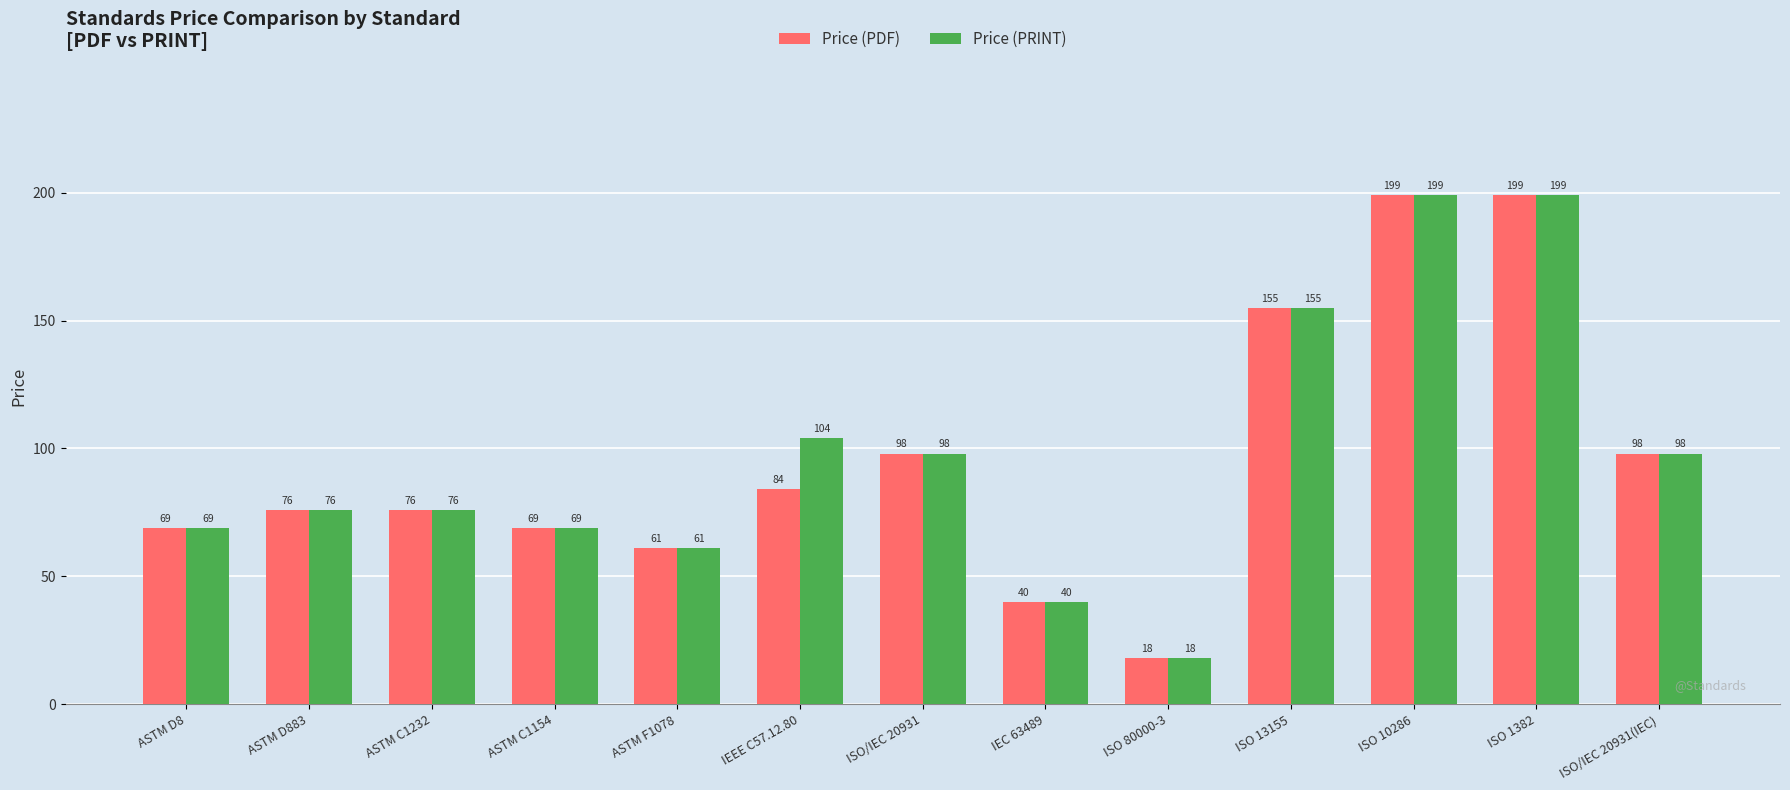

What is the minimum value for Price (PDF)?

18